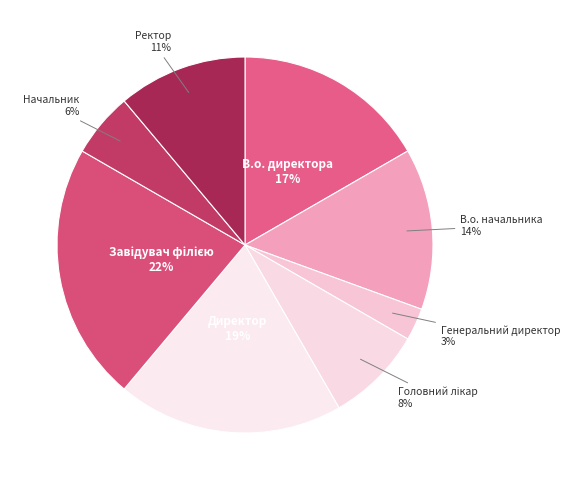

Does any single category account for the majority?

No